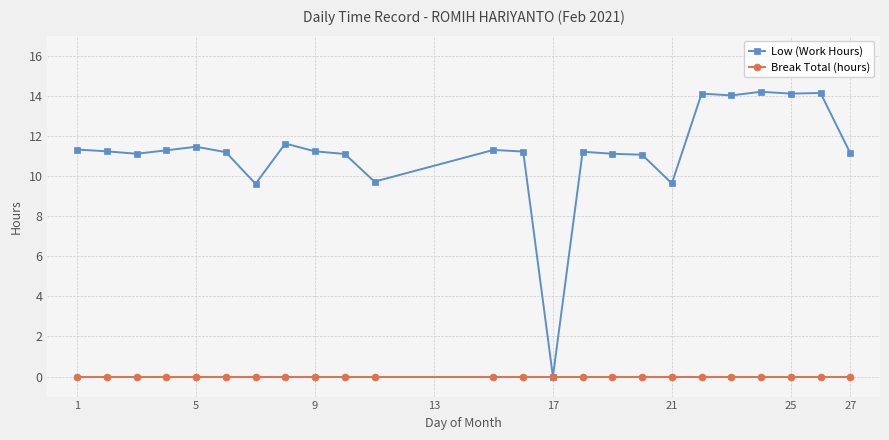

At how many categories does at least one series exceed 8?

23